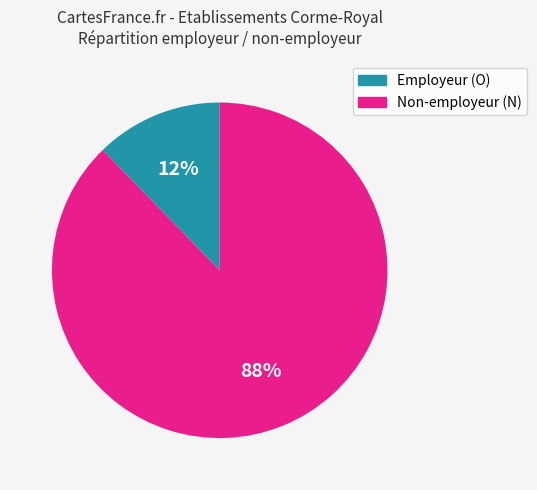

How many slices are in this pie chart?

2